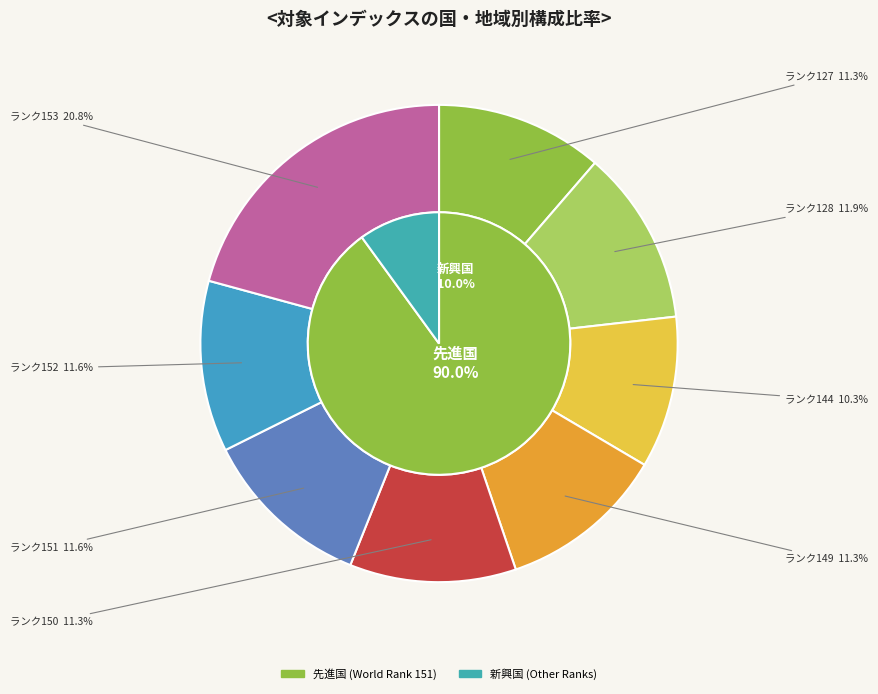

Do 151 and 151 together represent more than half of the pie?

No